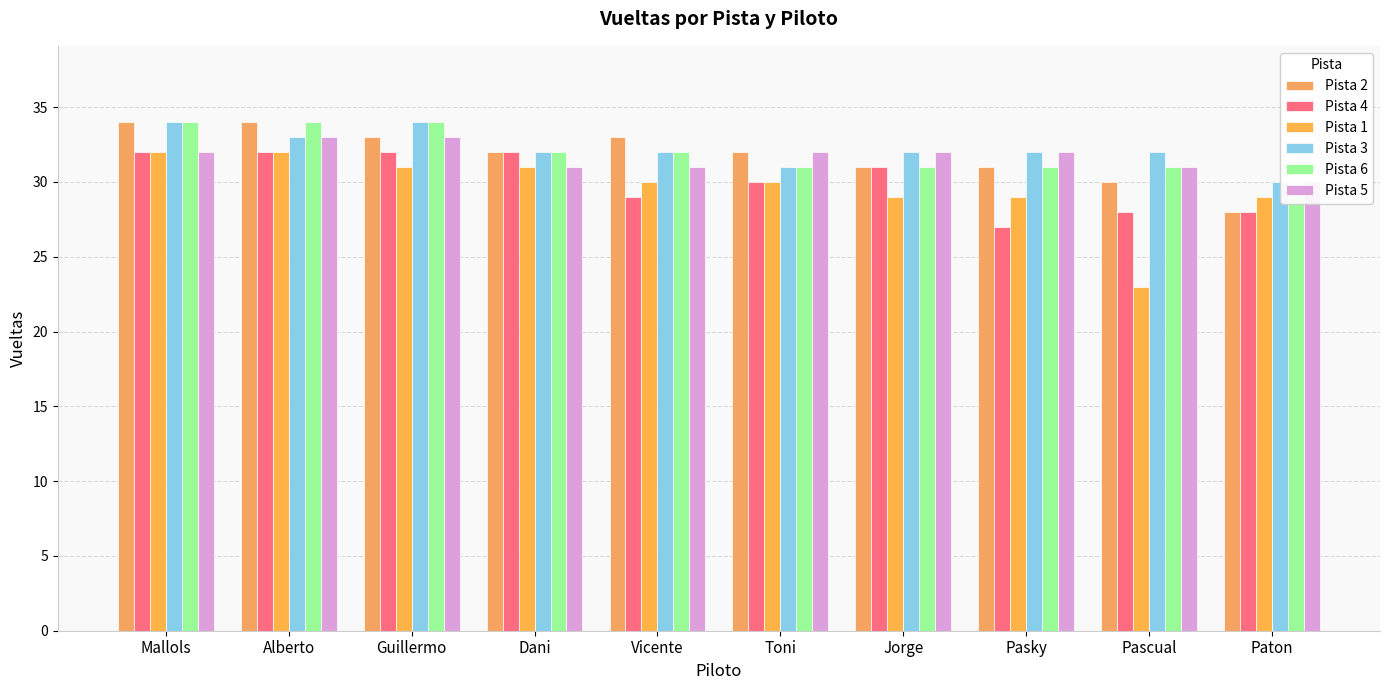

What is the sum of the Pista 1 values at Pascual and Vicente?

53